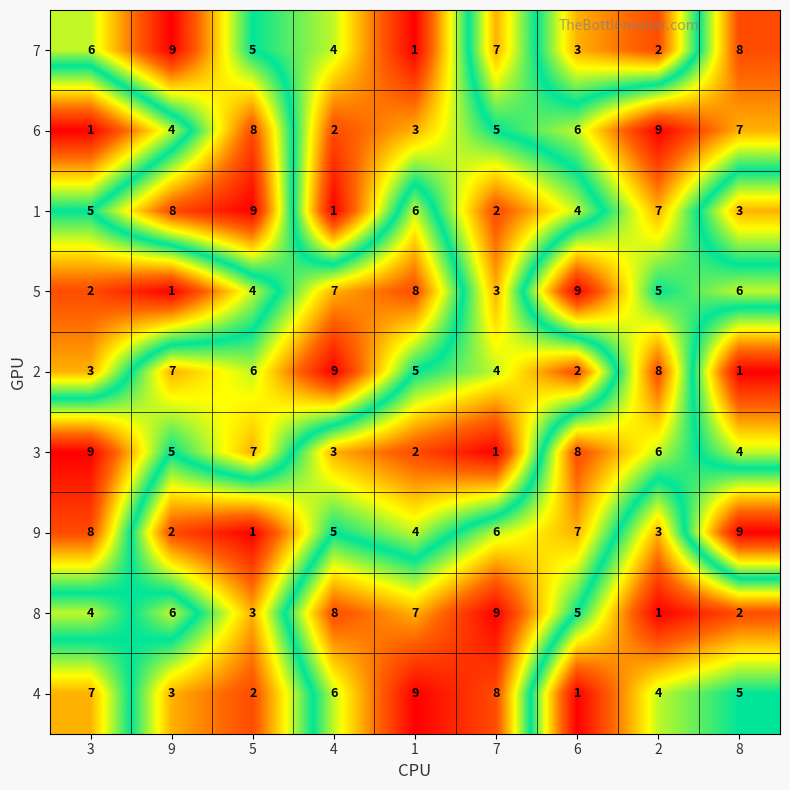

What is the average value of the 3 series?

5